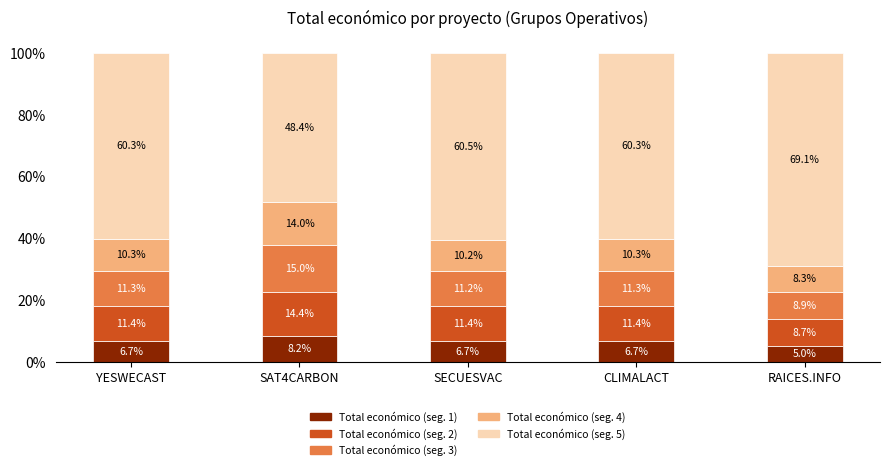

What is the difference between the maximum and minimum values in the Total económico (seg. 1) series?

3.2